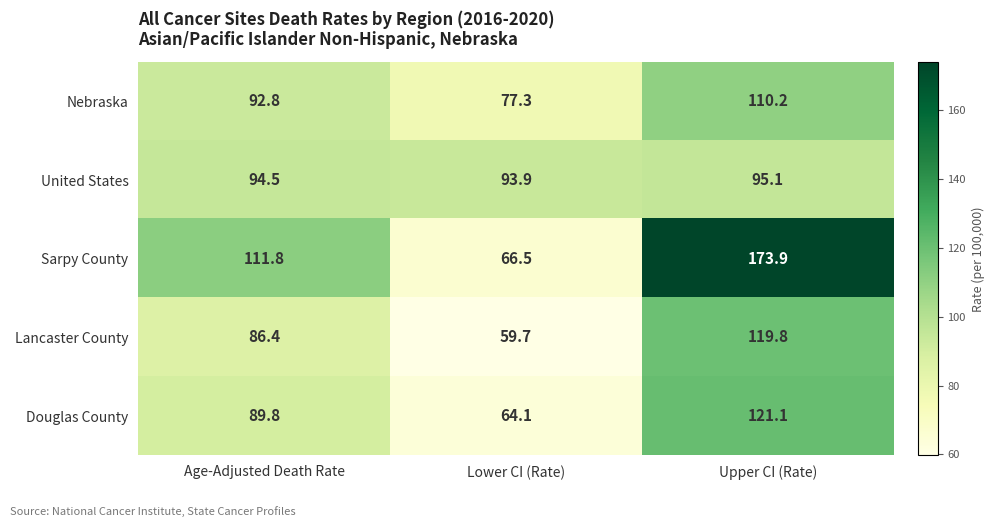

What is the difference between the maximum and second lowest values in the Lancaster County series?

33.4